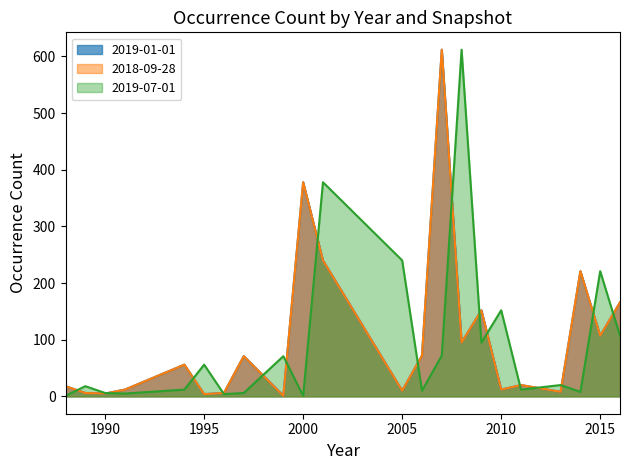

What is the value of the 2019-07-01 point at the 18th from the left?

12